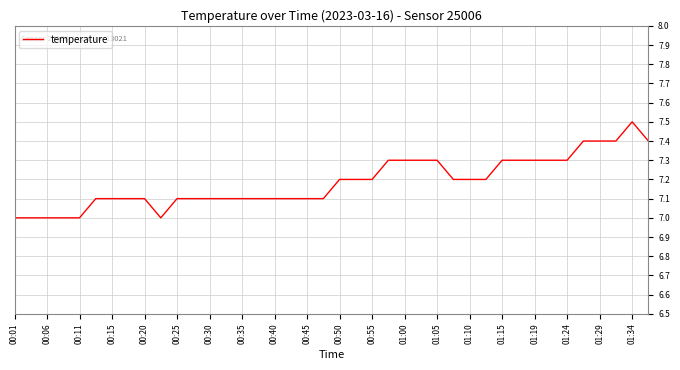

What is the maximum value shown in the chart?

7.5